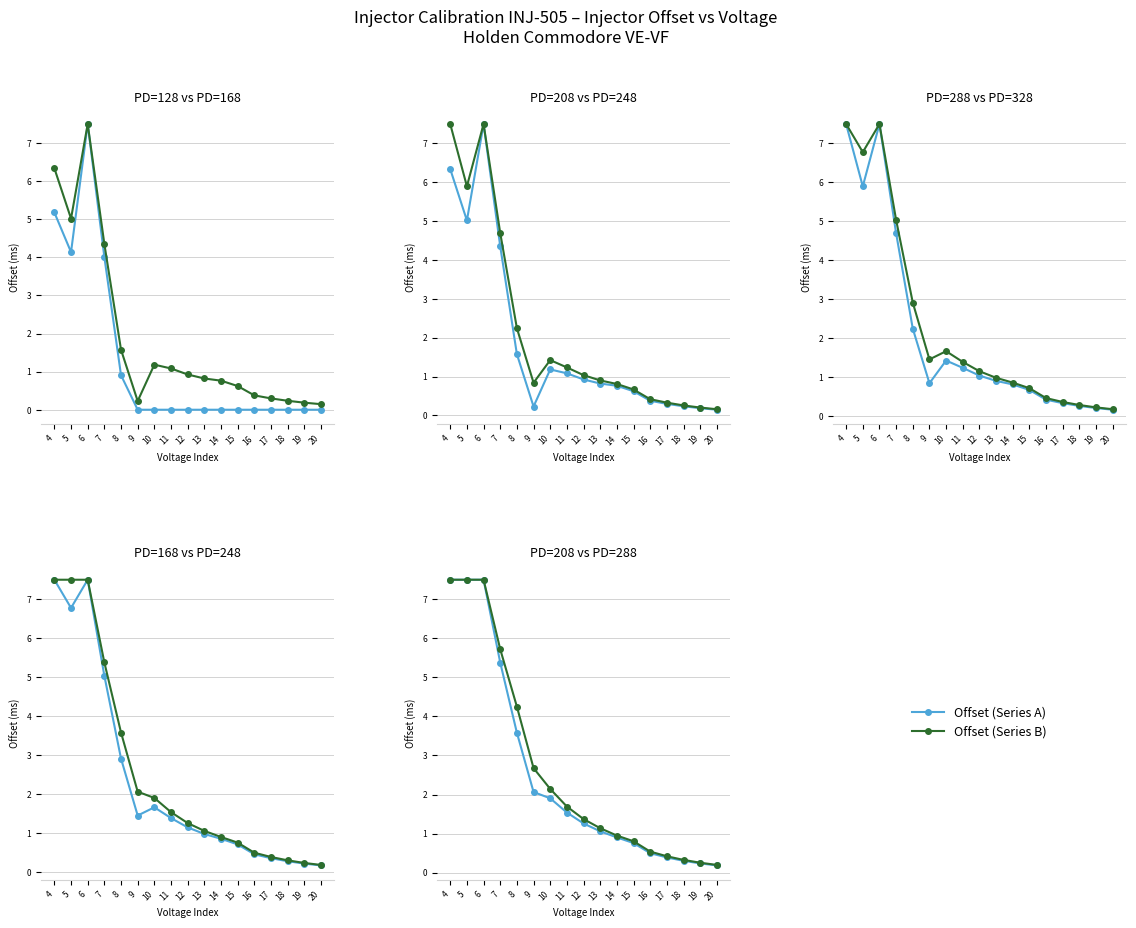

What are all the series names shown in the legend?

Series A, Series B